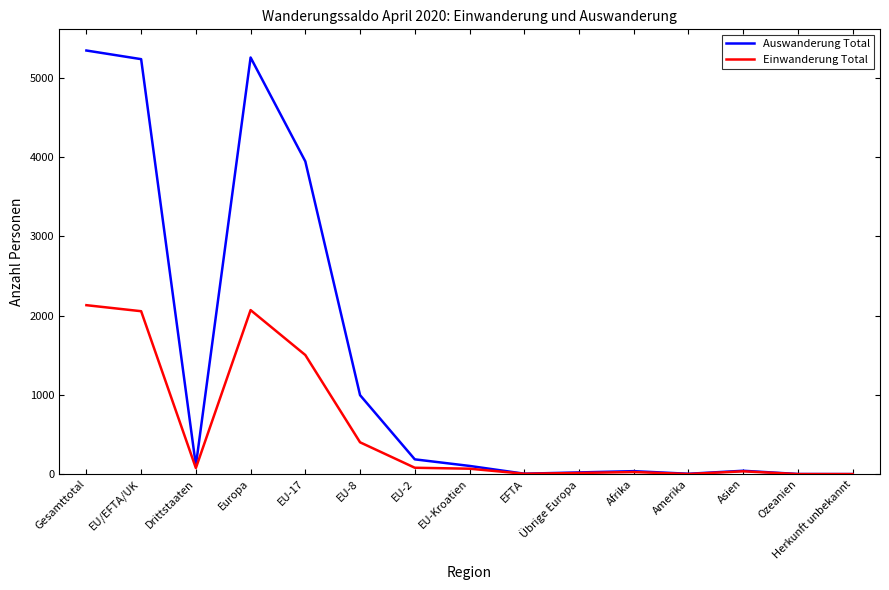

Does the chart display data point markers on the line(s)?

No